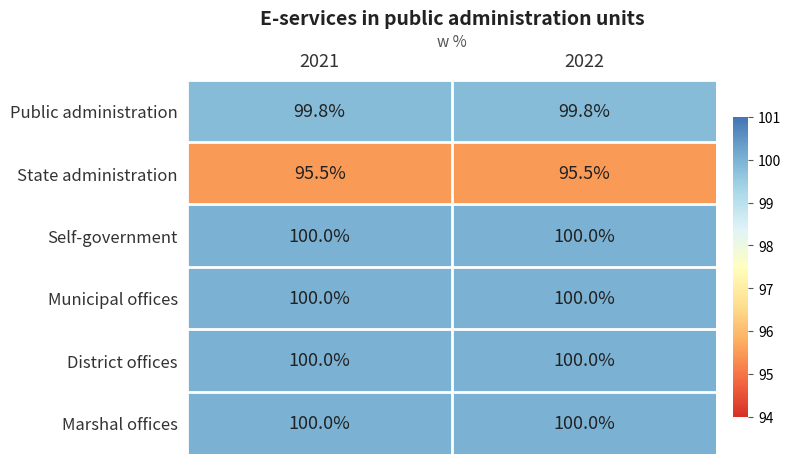

What is the sum of the District offices values at 2021 and 2022?

200.0